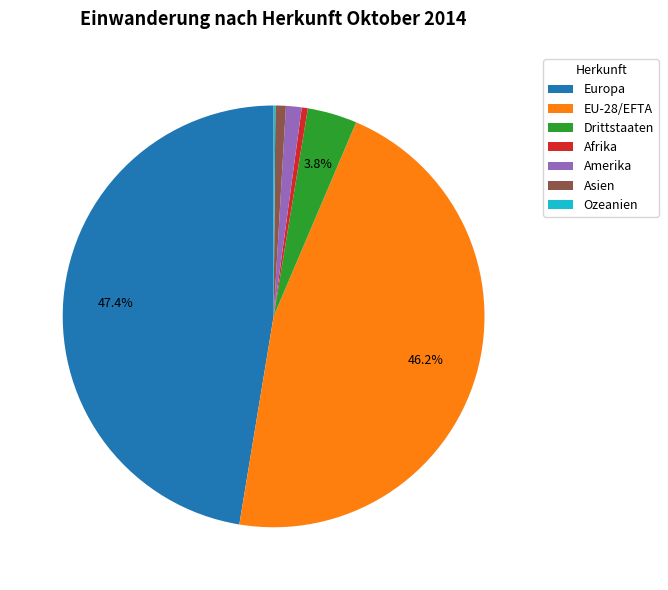

Is there any slice that represents more than half of the pie?

No